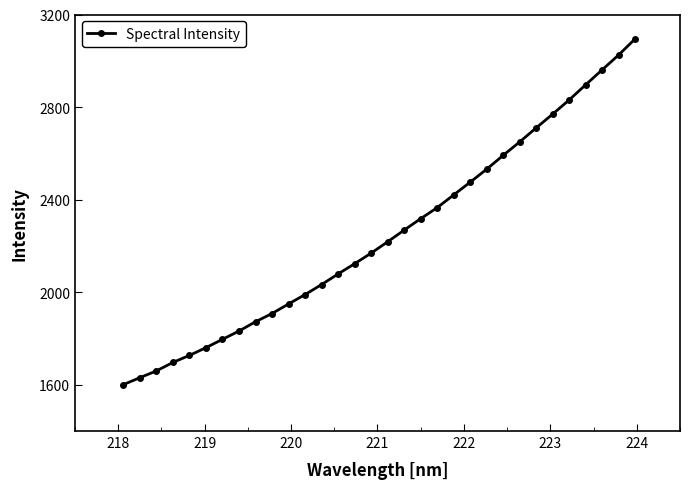

Is this an area chart (filled region under the line)?

No